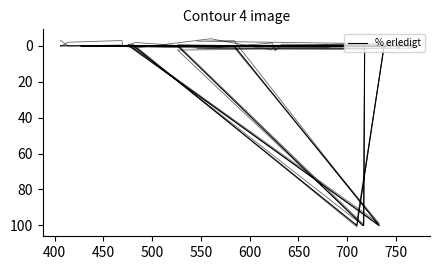

Is it true that the value at 500 is 0?

True